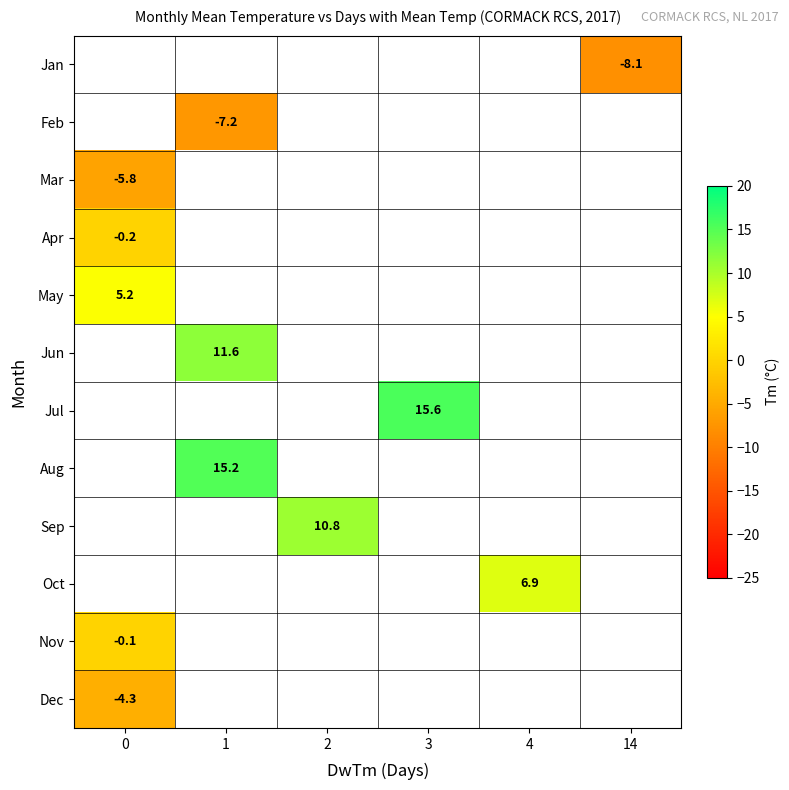

What is the minimum value shown in the chart?

-8.1